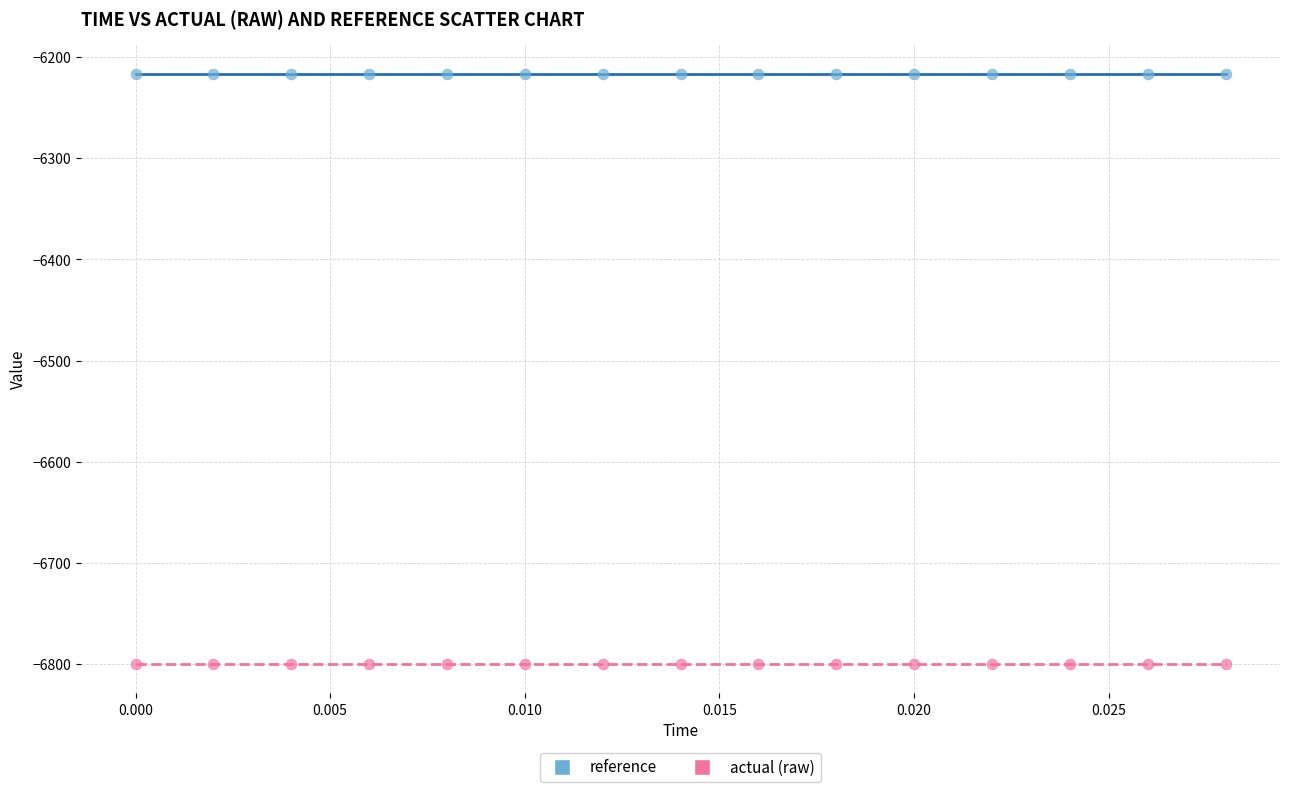

Which series contains the lowest Y value?

actual (raw)